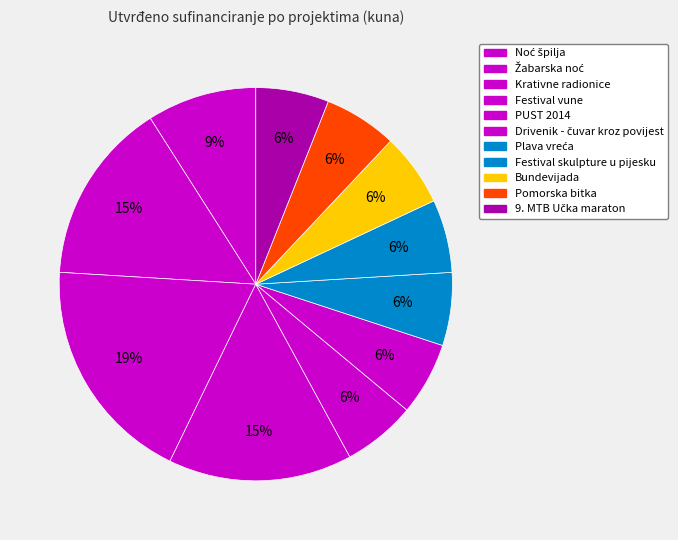

The Drivenik - čuvar kroz povijest slice represents 14% of the pie. True or false?

False